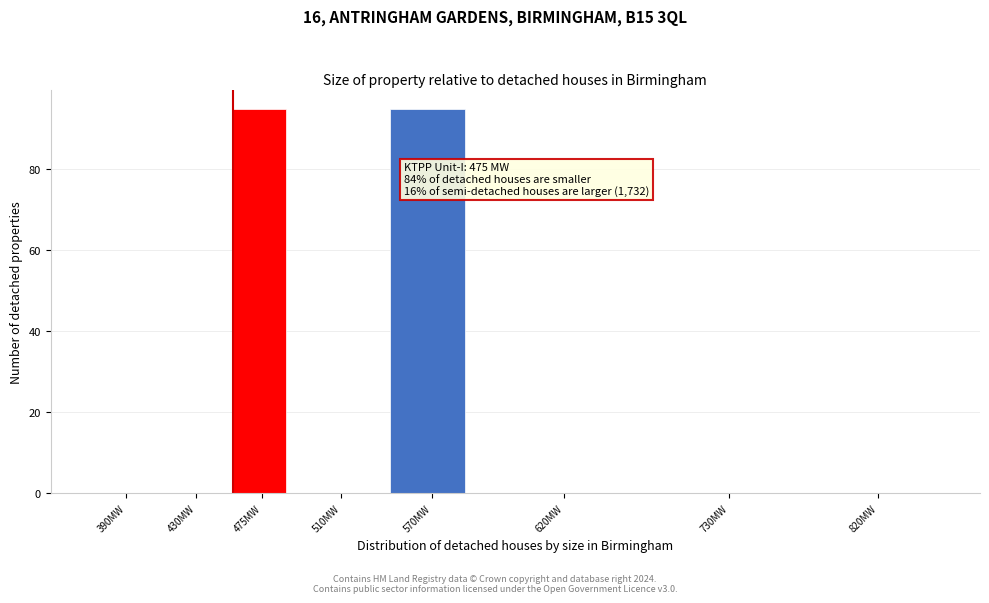

Reading left to right, transcribe all the data shown in this chart.

390MW=0	430MW=0	475MW=95	510MW=0	570MW=95	620MW=0	730MW=0	820MW=0